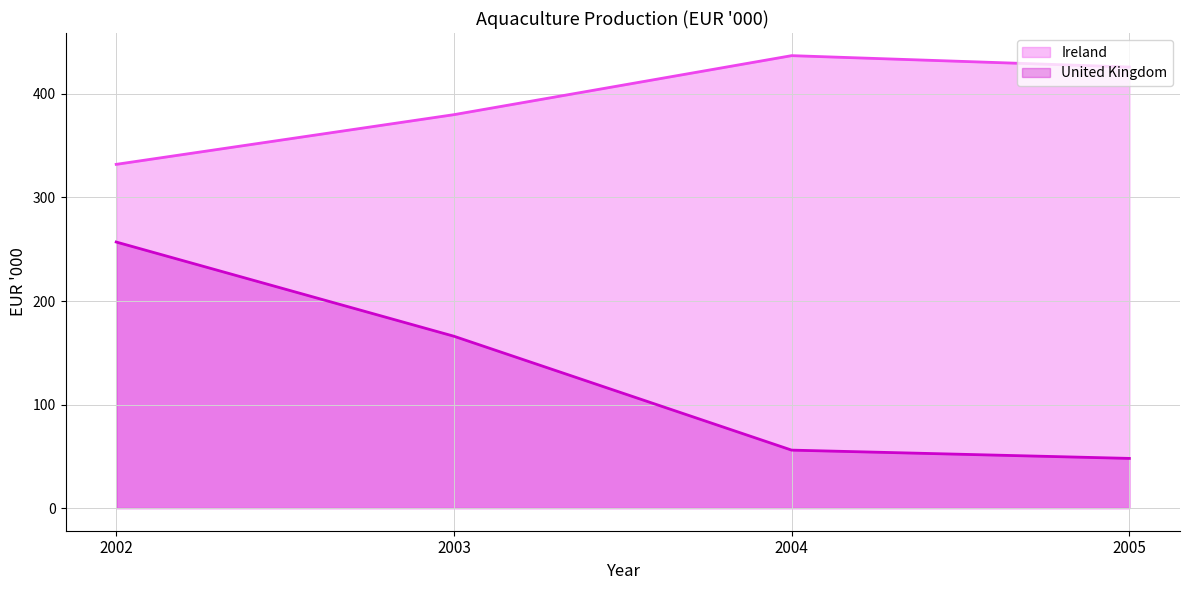

At which category is the sum across all series the highest?

2002